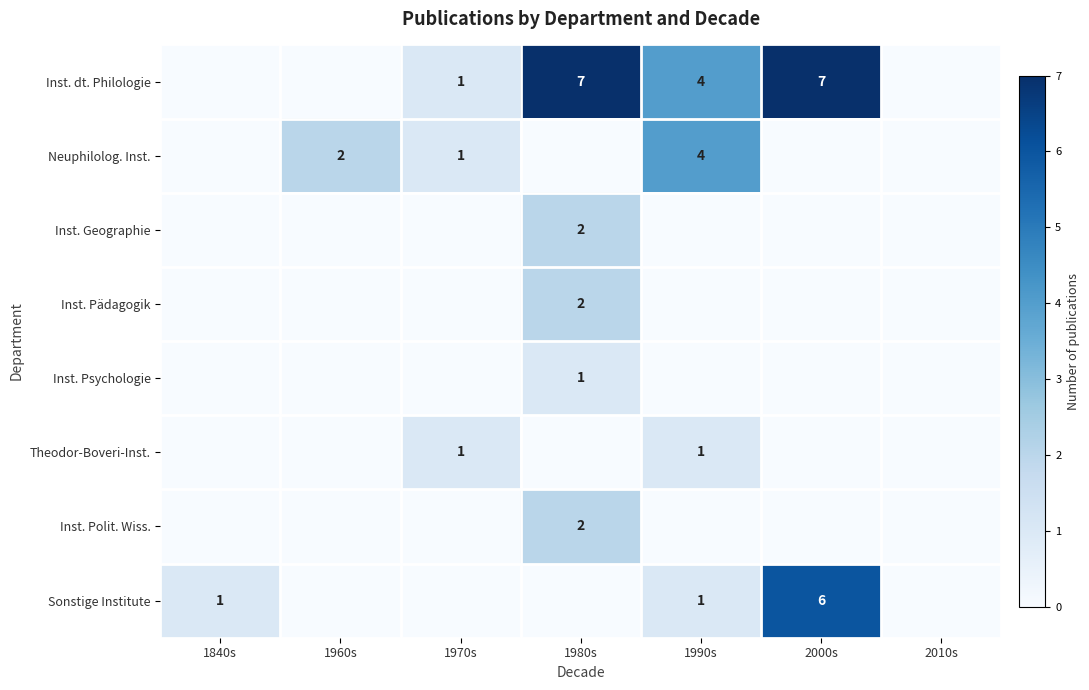

Which category has the highest value in the Inst. Pädagogik series?

1980s